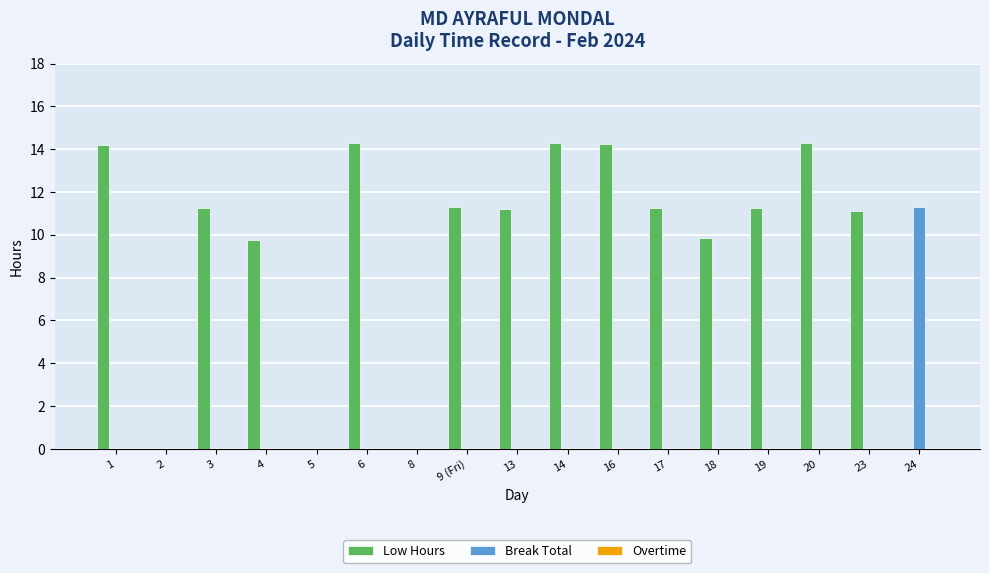

What is the maximum value for Break Total?

11.3